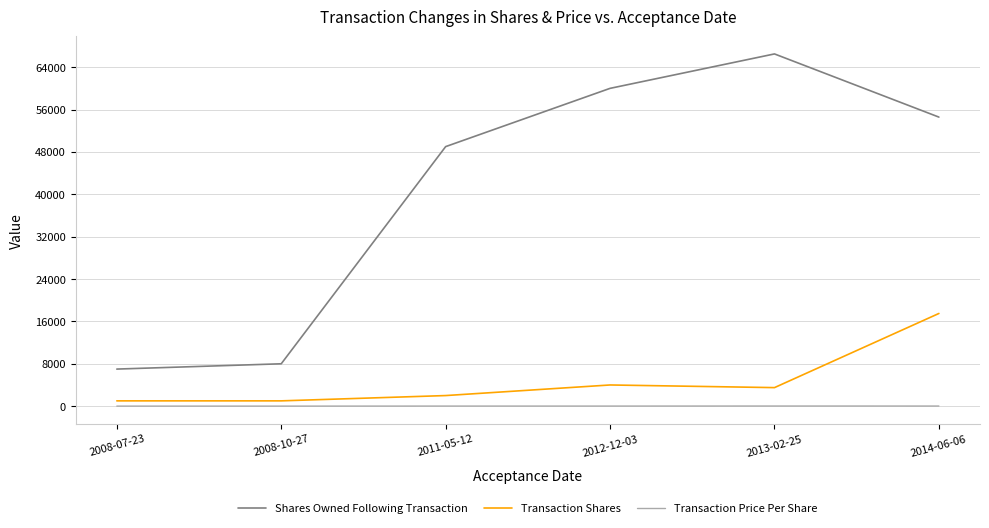

Rank the categories by Shares Owned Following Transaction value from lowest to highest.

2008-07-23, 2008-10-27, 2011-05-12, 2014-06-06, 2012-12-03, 2013-02-25